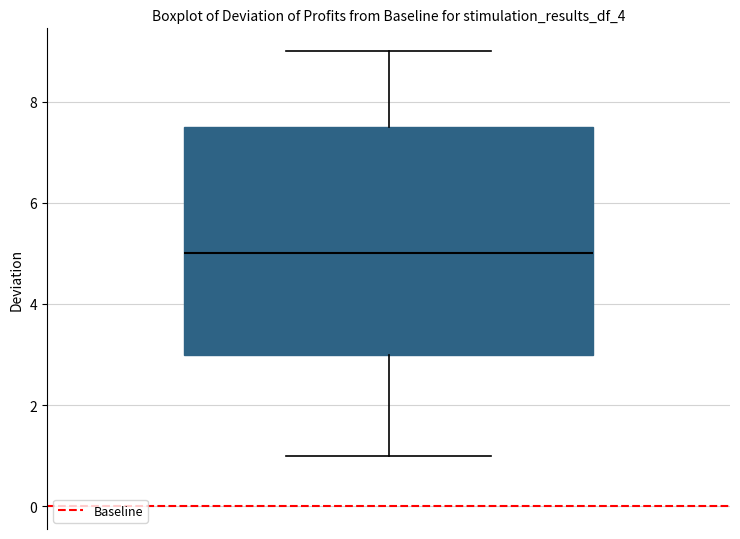

Read this box plot against the y-axis: the position of the median line, the range covered by the box, and the ends of both whiskers. The values are not printed on the chart, so give them approximately, as read against the axis.

median 5.0, box 3.0 to 7.6, whiskers 1.0 to 9.0